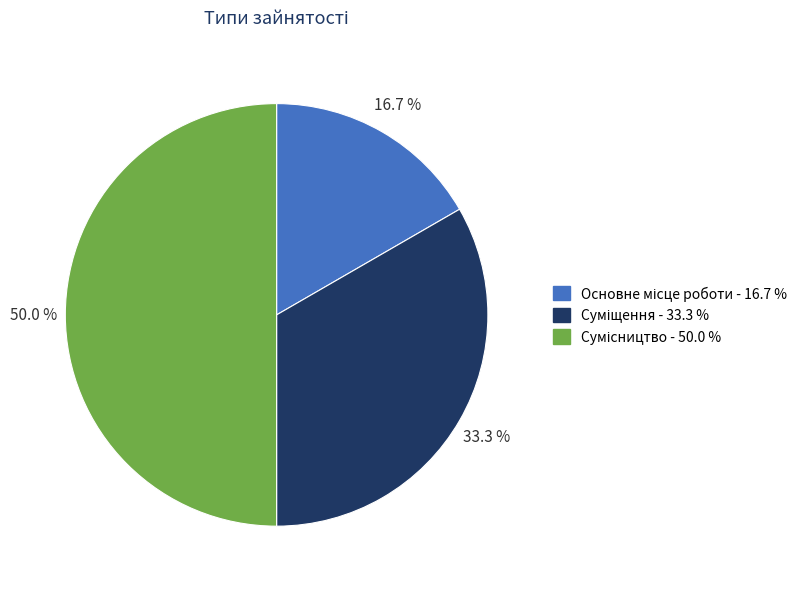

To the nearest percent, what is the average slice percentage?

33%